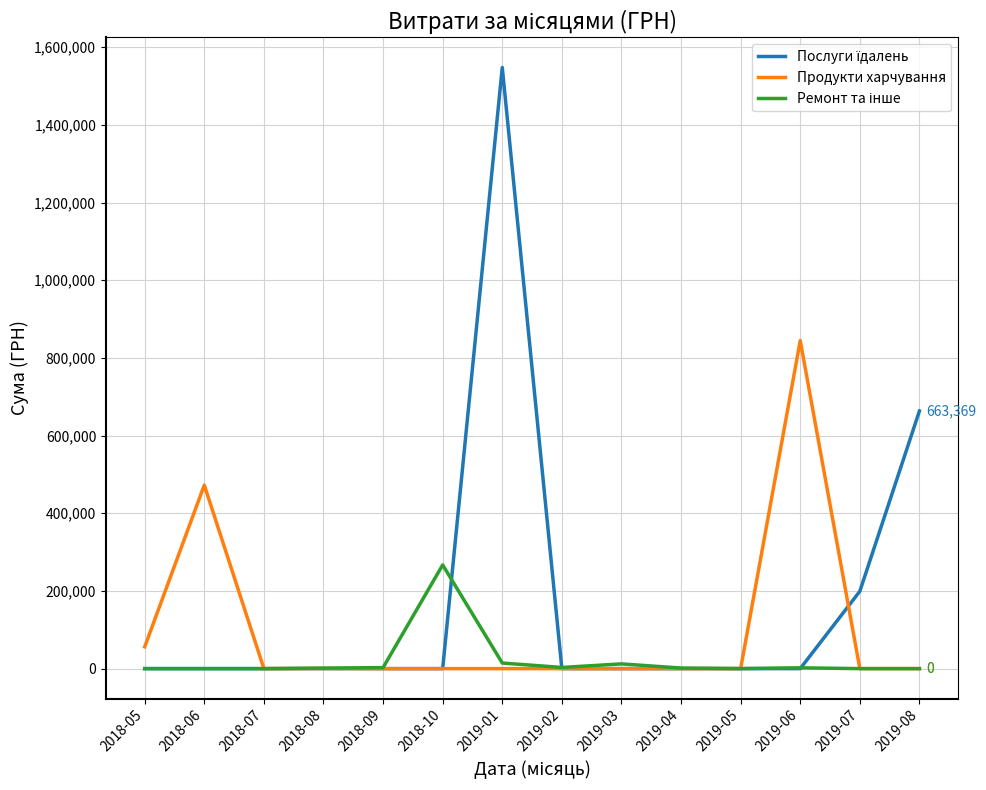

What is the total value across all series at 2019-08?

663368.8